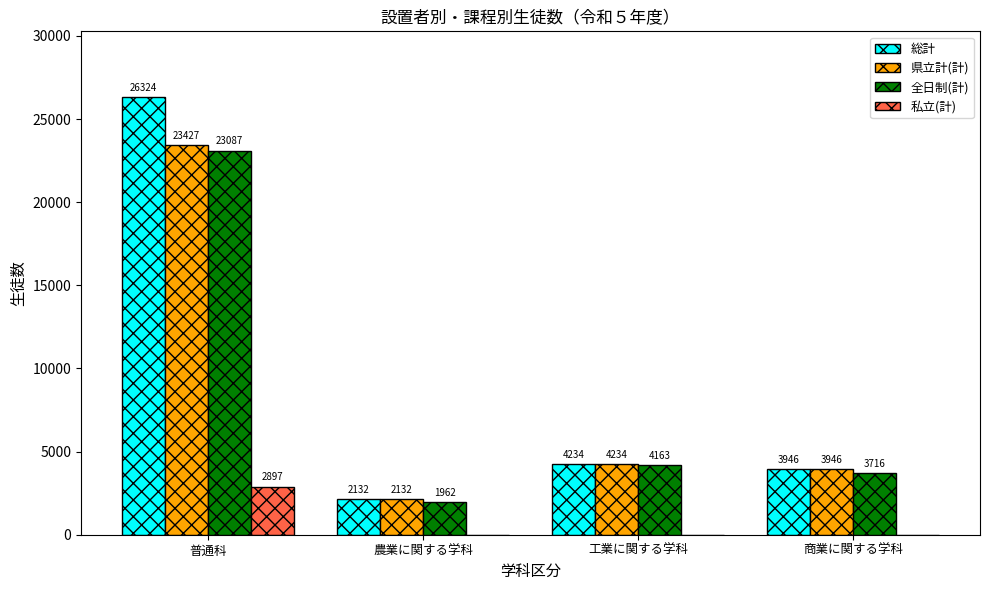

What are all the series names shown in the legend?

総計, 県立計(計), 全日制(計), 私立(計)